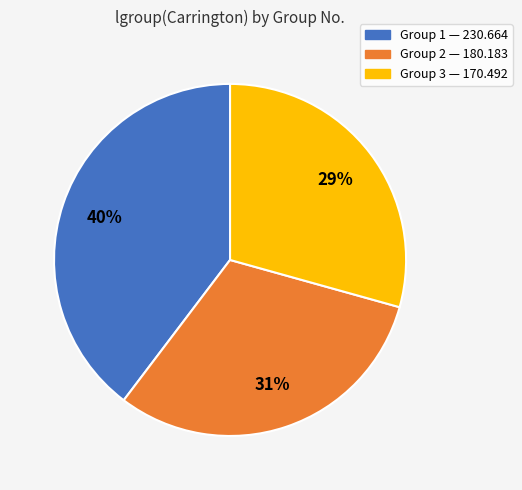

How many segments does this pie chart have?

3